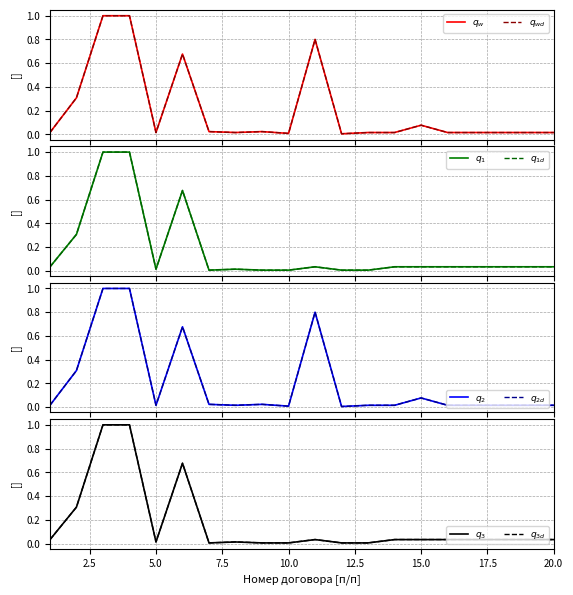

True or false: Мощность (норм.) and Стоимость (норм.) cross at least once.

True